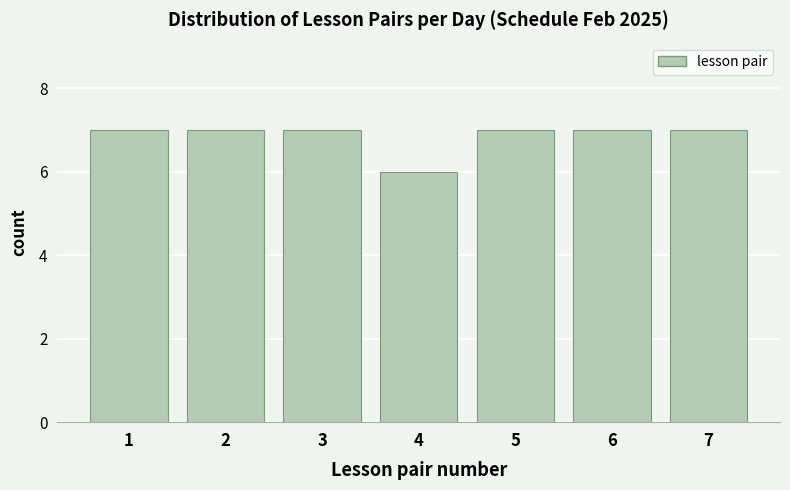

Reading left to right, transcribe all the data shown in this chart.

1=7	2=7	3=7	4=6	5=7	6=7	7=7